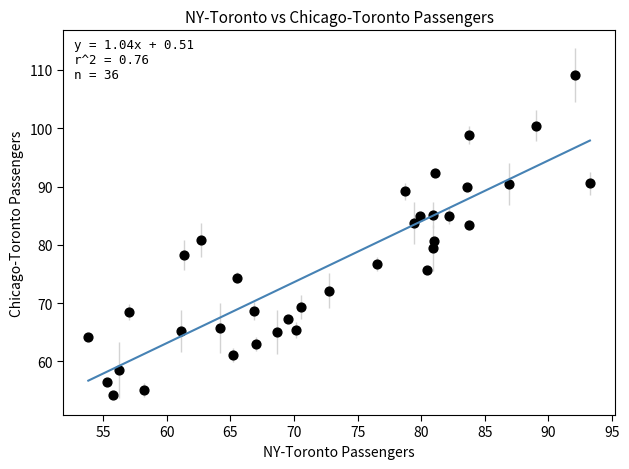

What is the range of Y values (max minus min)?

55.0